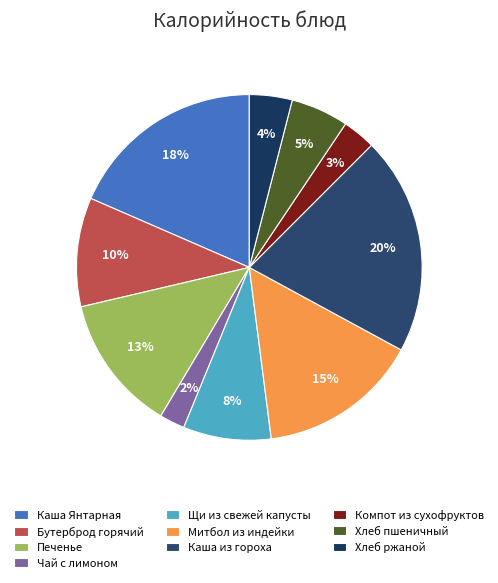

Rank the categories by value from highest to lowest.

Каша из гороха, Каша Янтарная, Митбол из индейки, Печенье, Бутерброд горячий, Щи из свежей капусты, Хлеб пшеничный, Хлеб ржаной, Компот из сухофруктов, Чай с лимоном